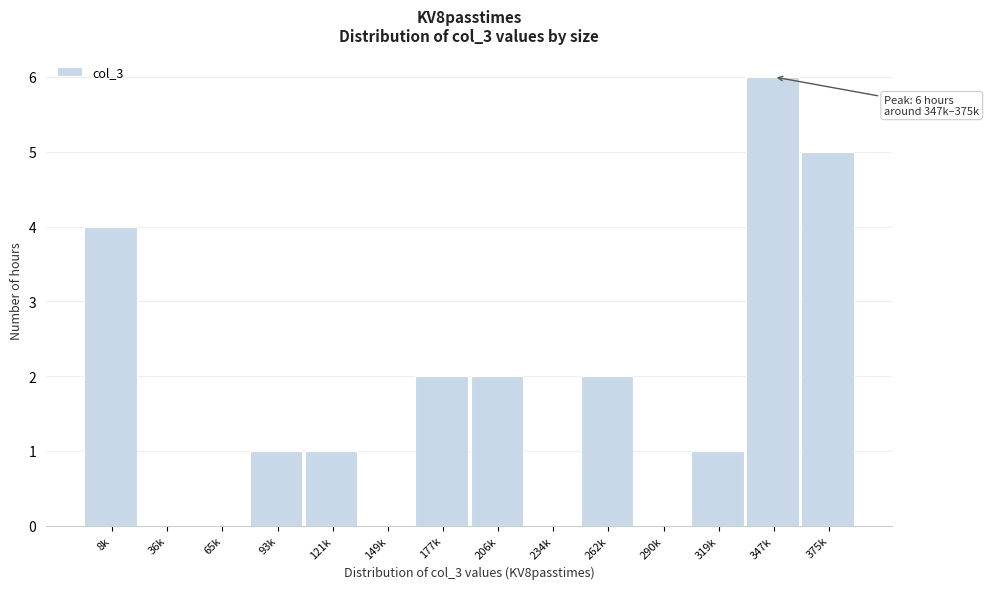

Reading left to right, extract all data points from this chart.

8k=4	36k=0	65k=0	93k=1	121k=1	149k=0	177k=2	206k=2	234k=0	262k=2	290k=0	319k=1	347k=6	375k=5